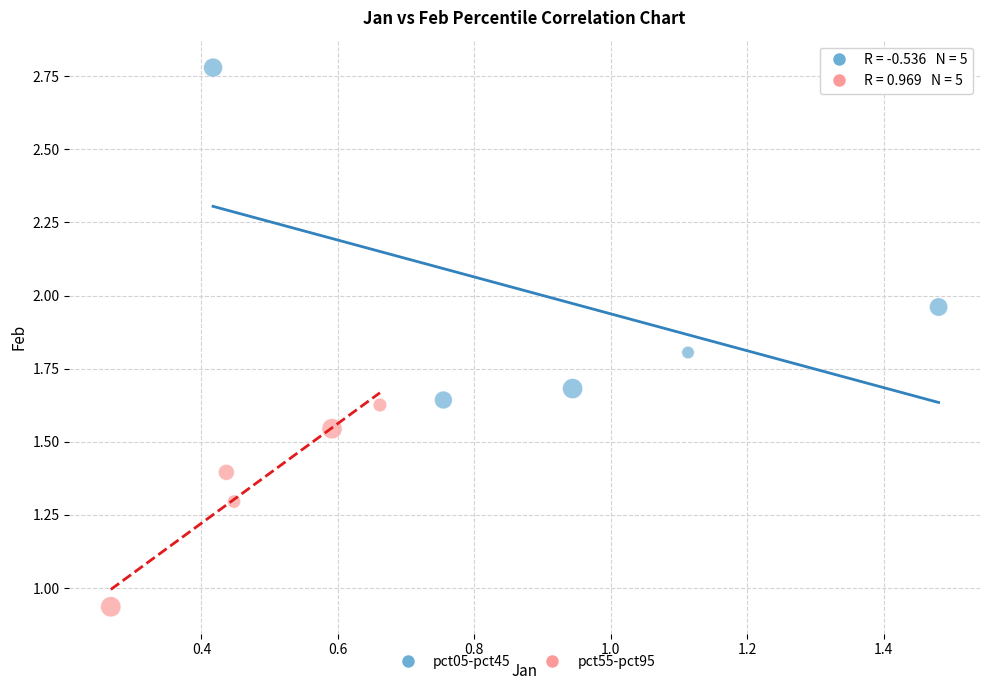

Which series contains the lowest Y value?

pct55-pct95